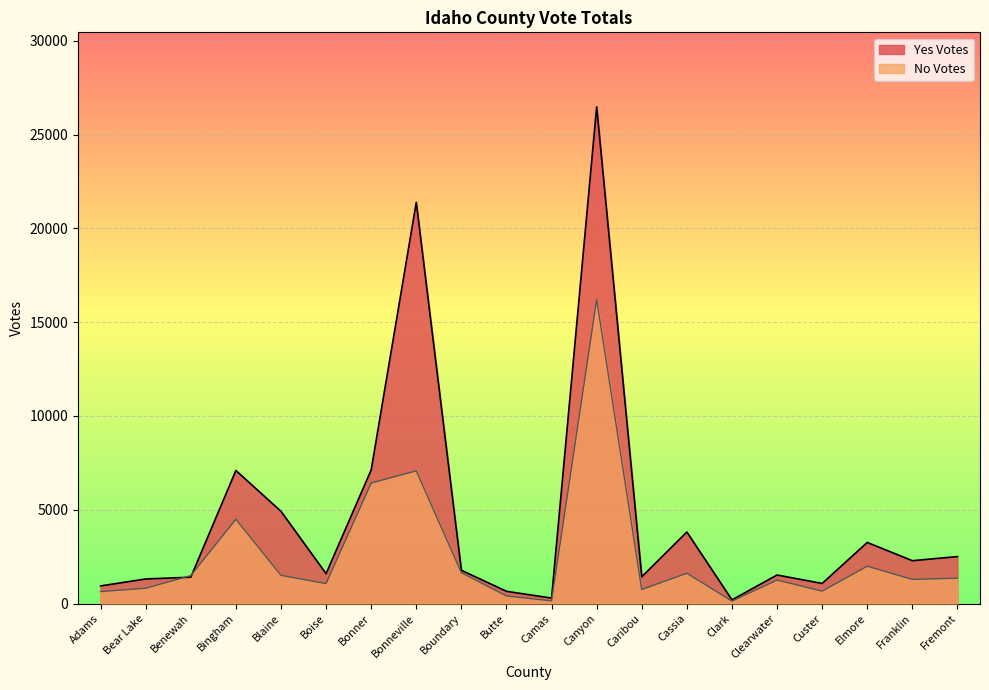

Where is No Votes nearest to the value 8168?

Bonneville